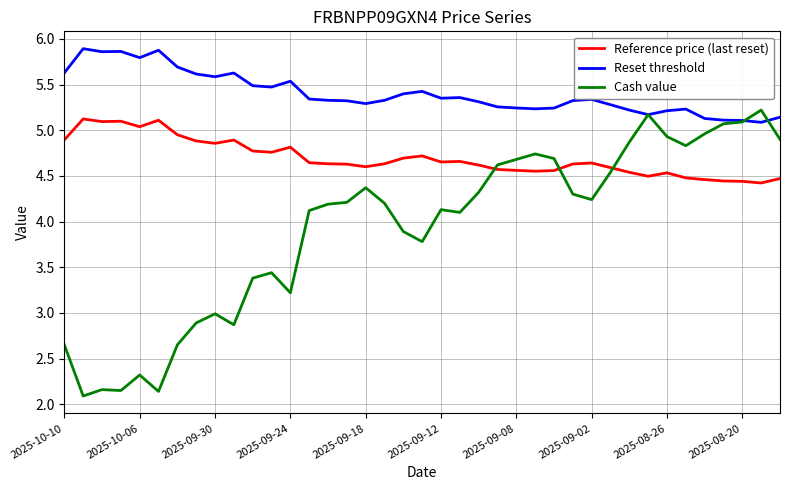

After their last crossing, which series has the higher values: Cash value or Reference price (last reset)?

Cash value